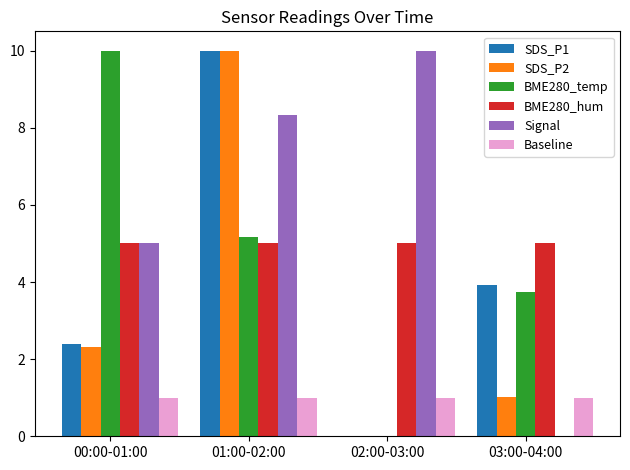

The SDS_P1 series shows 3.6 at 01:00-02:00. True or false?

False